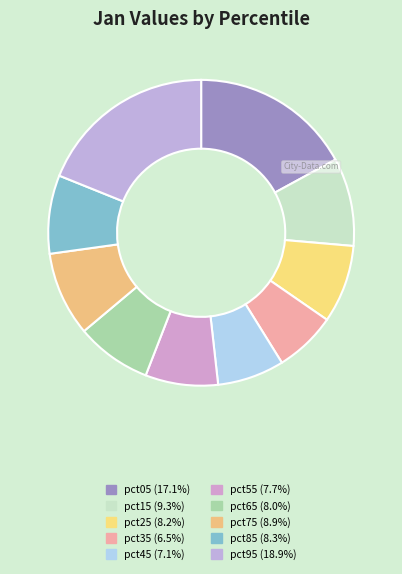

How many segments does this pie chart have?

10